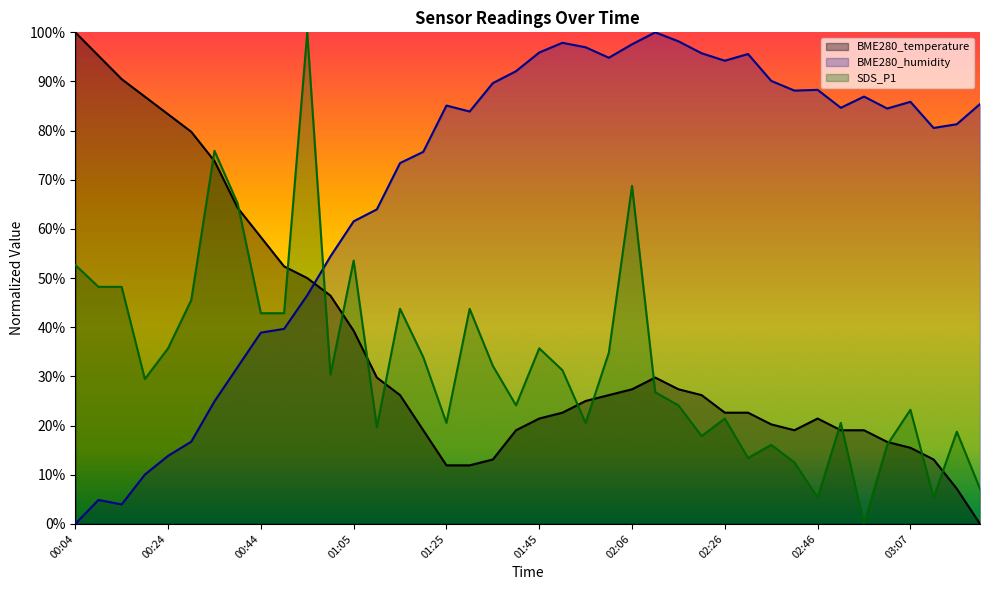

Rank the series by their maximum value, from highest to lowest.

BME280_temperature, BME280_humidity, SDS_P1